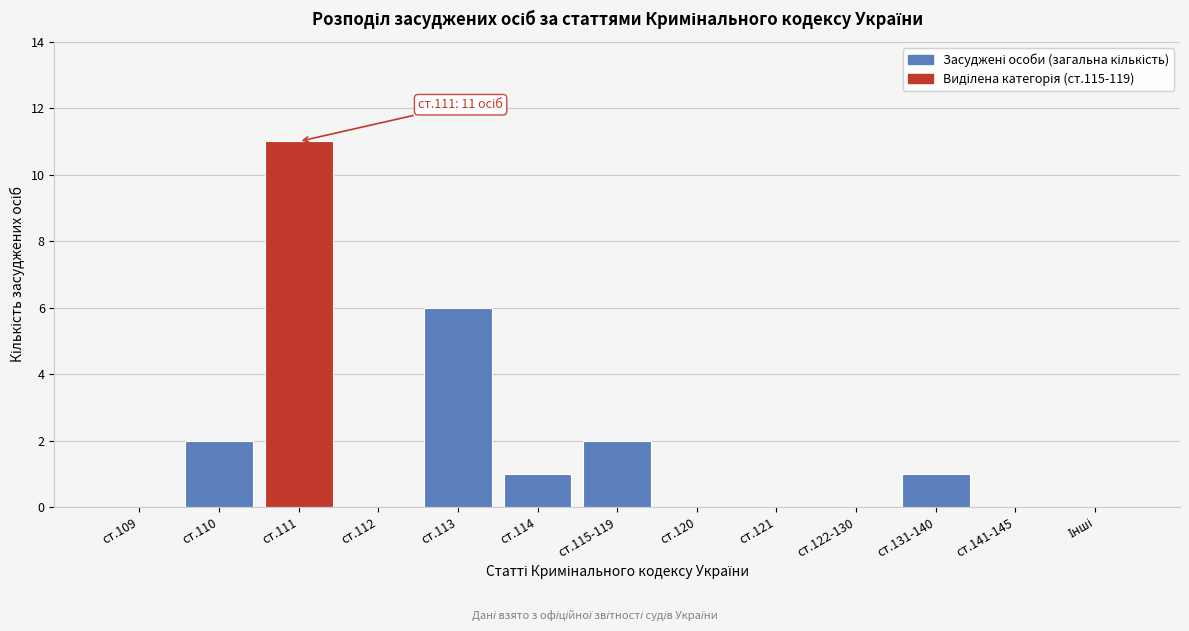

Which category has the highest value across all series?

ст.111